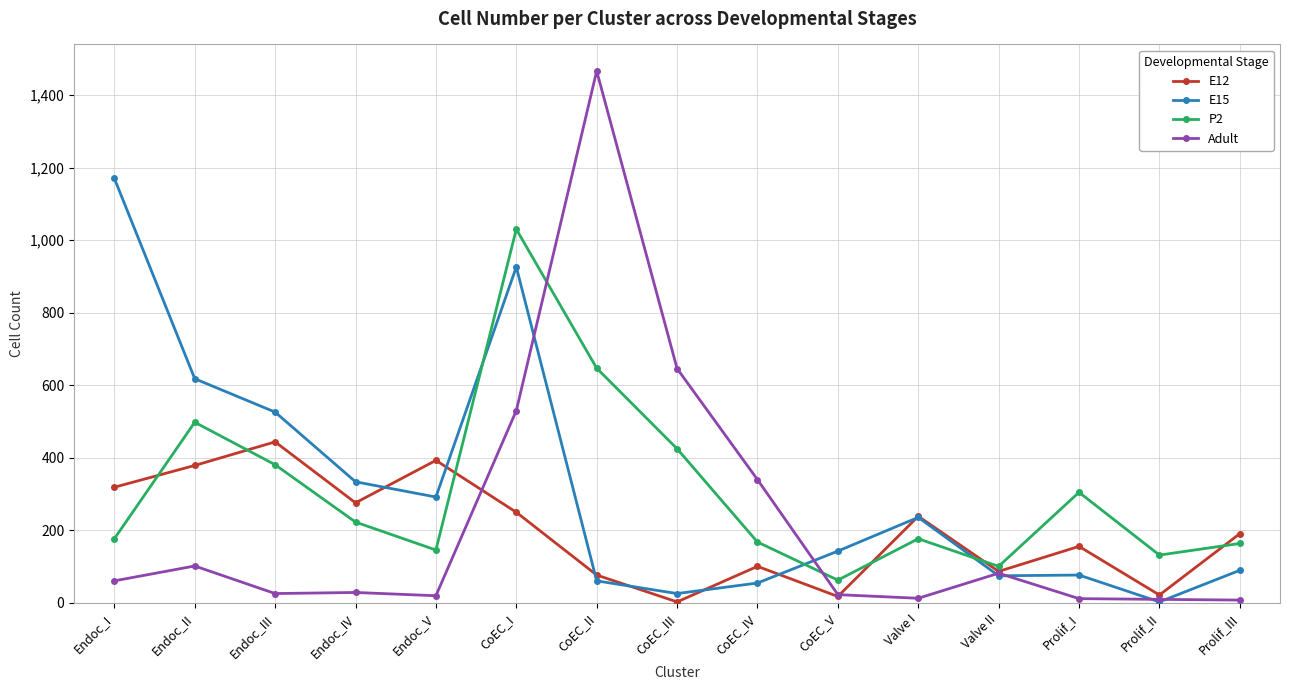

What is the total value across all series at Endoc_III?

1377